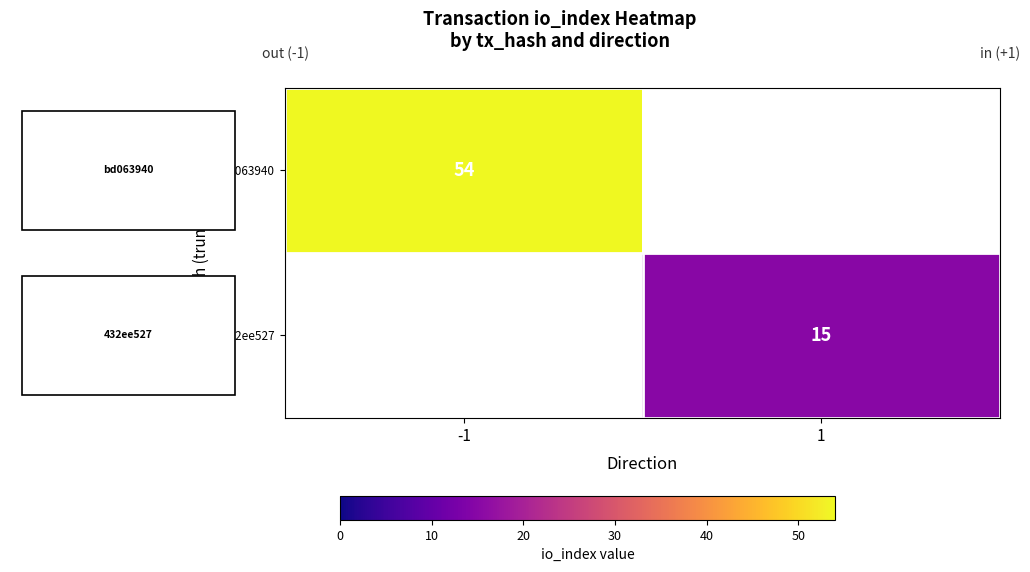

Which label corresponds to the largest value in the chart?

-1